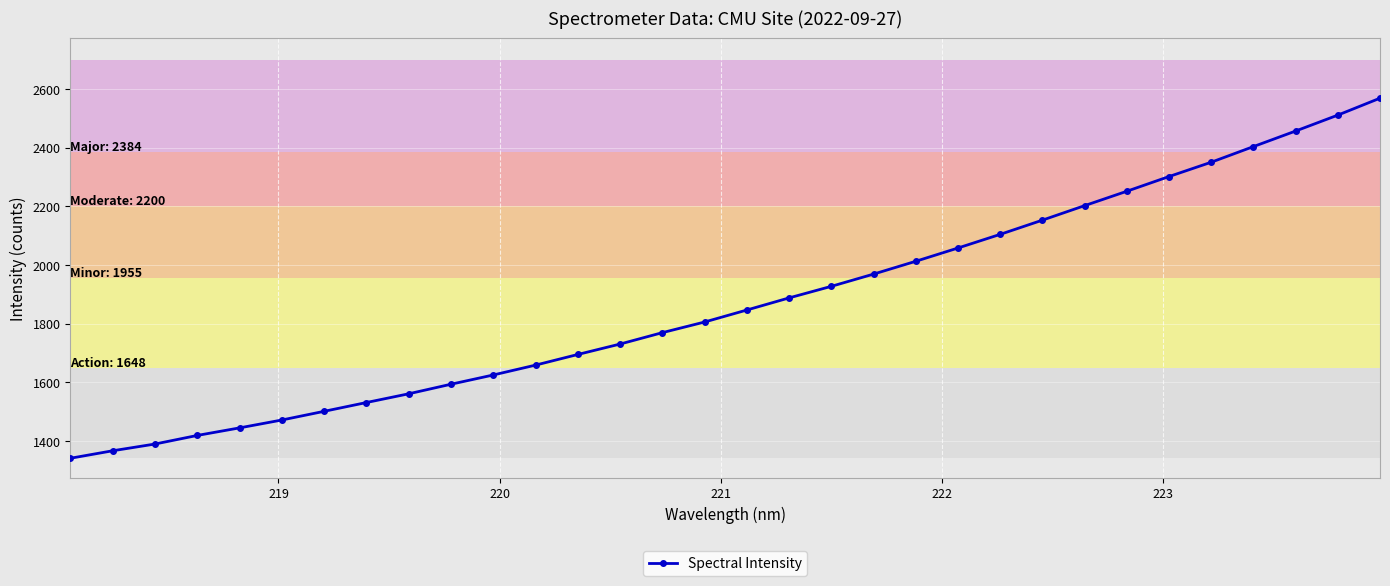

What is the value of the 15th point from the left?

1769.4